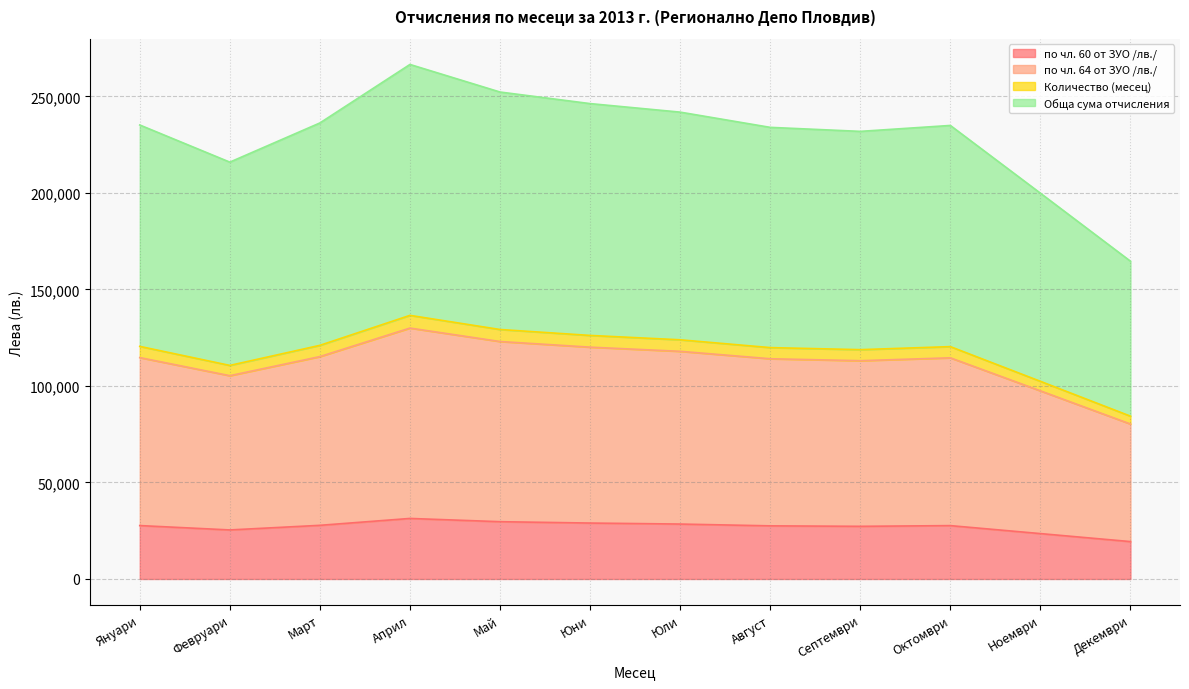

How many interior local peaks does the по чл. 64 от ЗУО /лв./ series have?

2